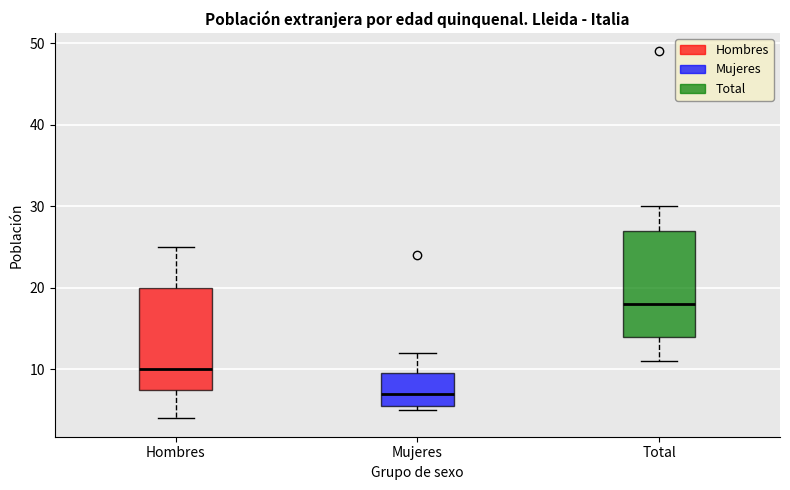

Where does the median line of the box for Hombres sit on the y-axis? The values are not printed on the chart, so give them approximately, as read against the axis.

10